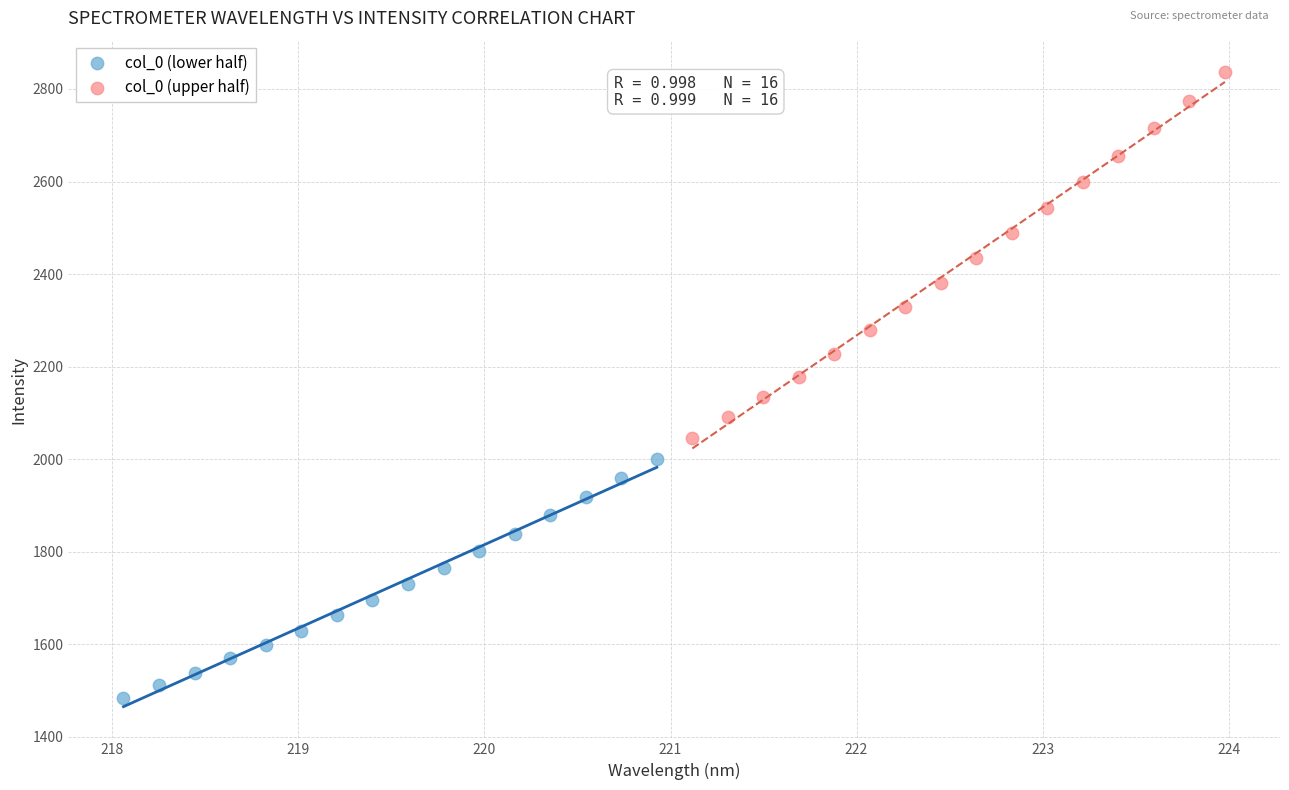

What are all the series names shown in the legend?

col_0 (lower half), col_0 (upper half)